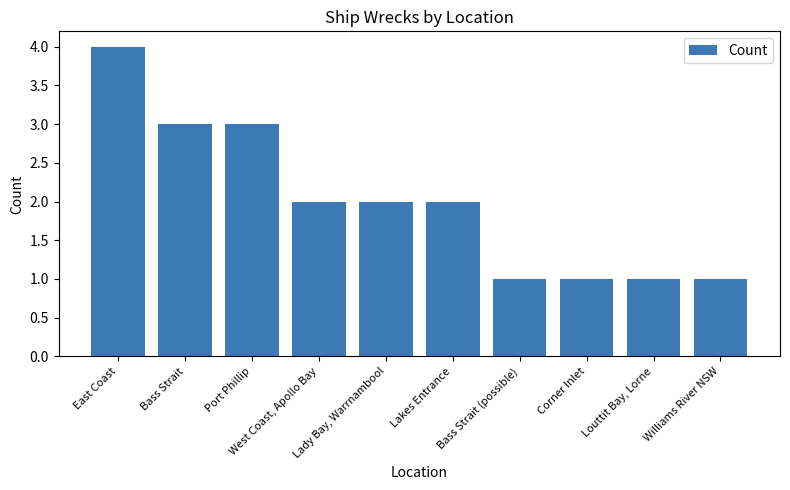

What is the sum of the values at Port Phillip and Corner Inlet?

4